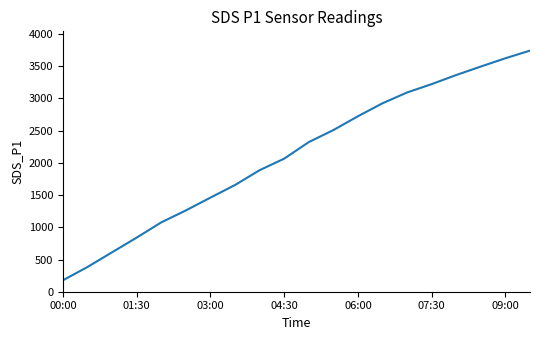

What is the maximum value shown in the chart?

3742.8